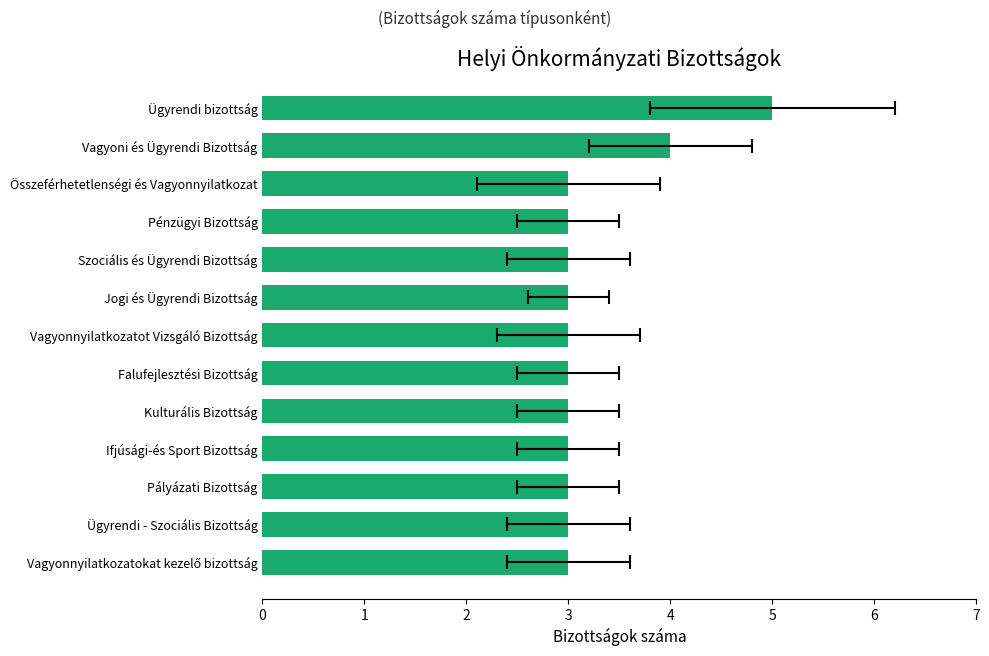

What is the maximum value shown in the chart?

5